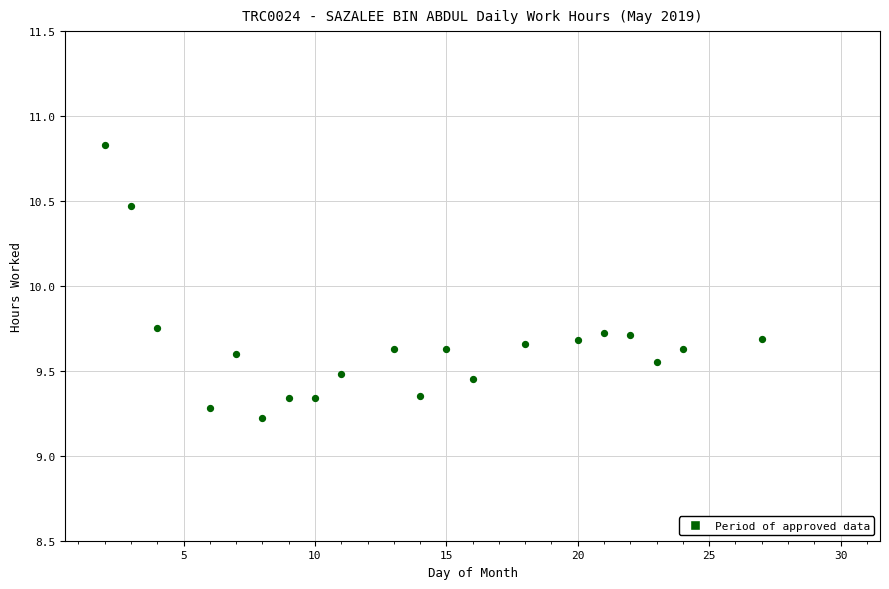

What is the range of X values (max minus min)?

25.0